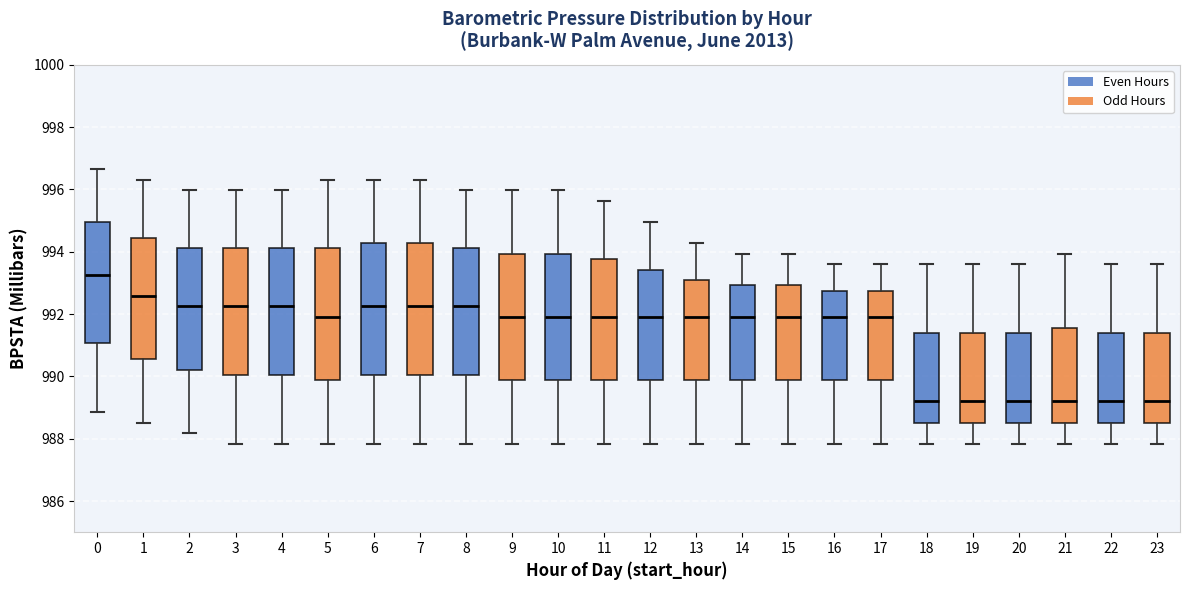

Where does the lower whisker of the box at x = 17 end on the y-axis? The values are not printed on the chart, so give them approximately, as read against the axis.

987.8